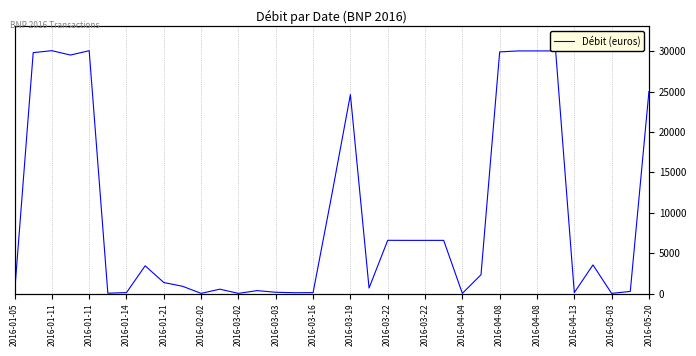

Which label corresponds to the smallest value in the chart?

2016-01-05